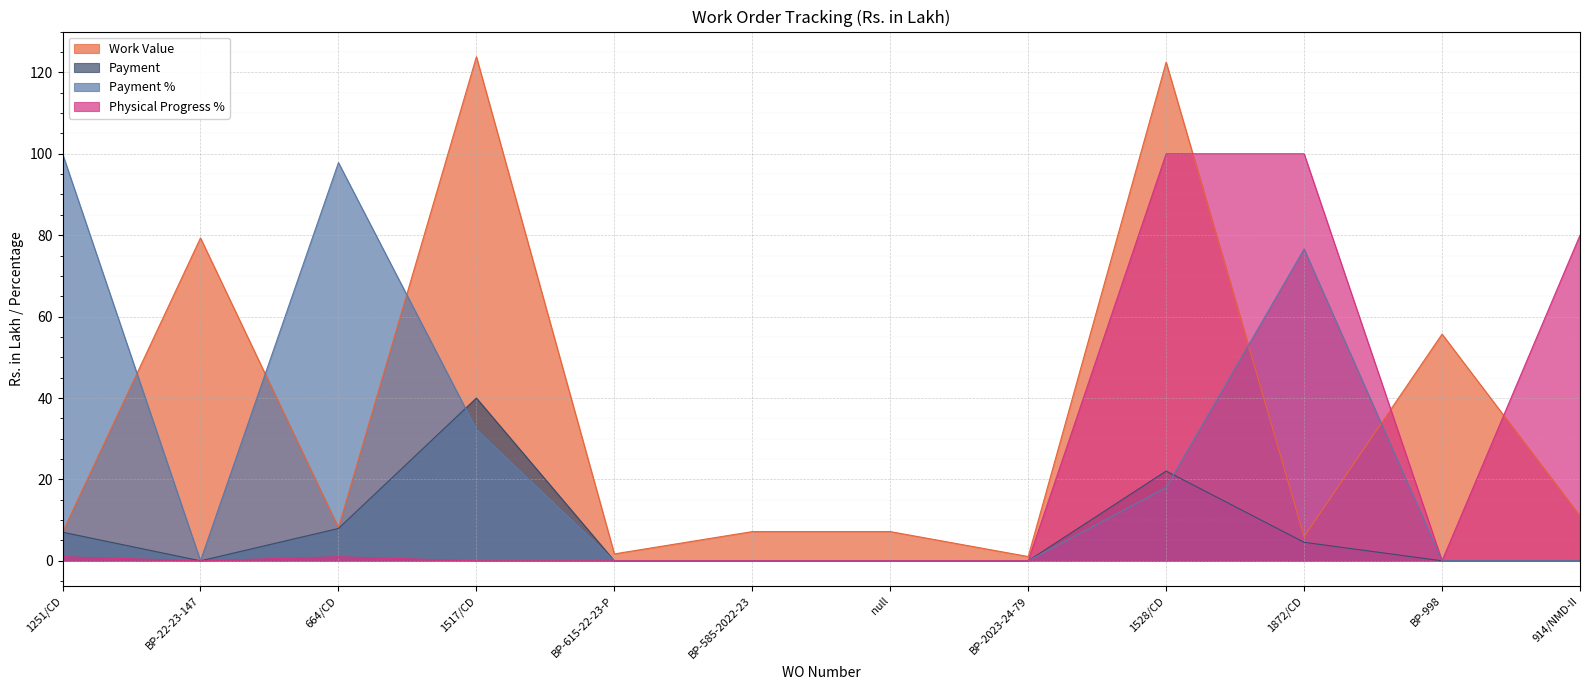

What is the sum of all Physical Progress % values?

282.0